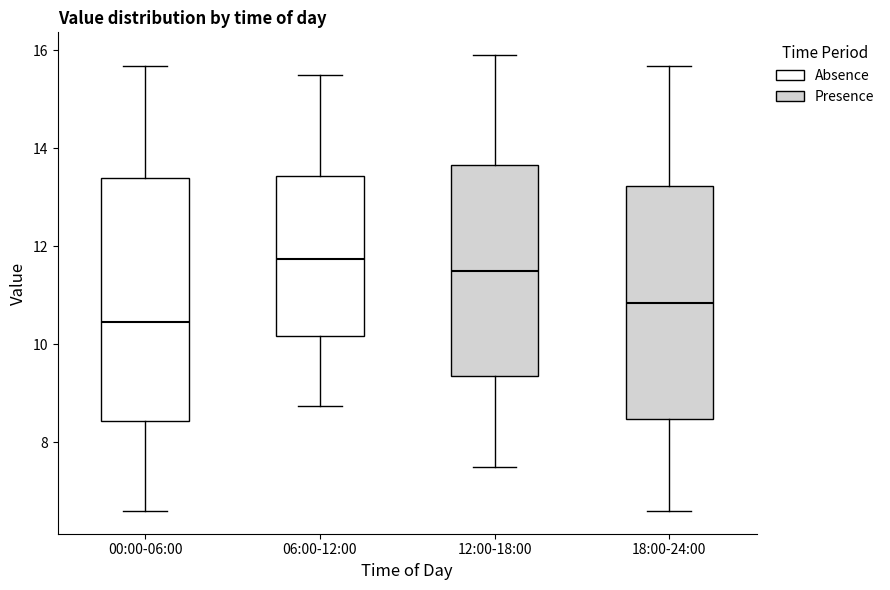

Reading left to right, read every box against the y-axis: the position of its median line, the range the box covers, and the ends of its whiskers. The values are not printed on the chart, so give them approximately, as read against the axis.

00:00-06:00: median 10.4, box 8.4 to 13.4, whiskers 6.6 to 15.6
06:00-12:00: median 11.8, box 10.2 to 13.4, whiskers 8.8 to 15.6
12:00-18:00: median 11.6, box 9.4 to 13.6, whiskers 7.6 to 16.0
18:00-24:00: median 10.8, box 8.4 to 13.2, whiskers 6.6 to 15.6